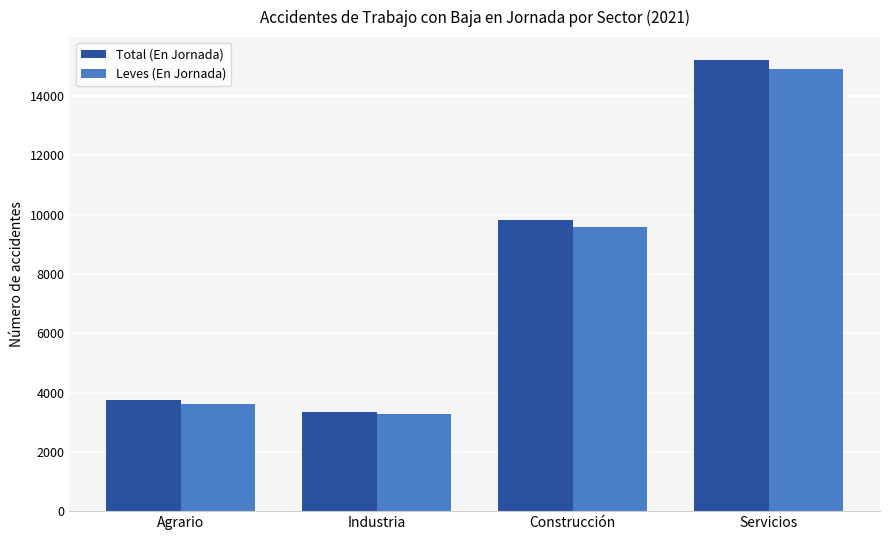

Which series has the widest spread of values?

Total (En Jornada)